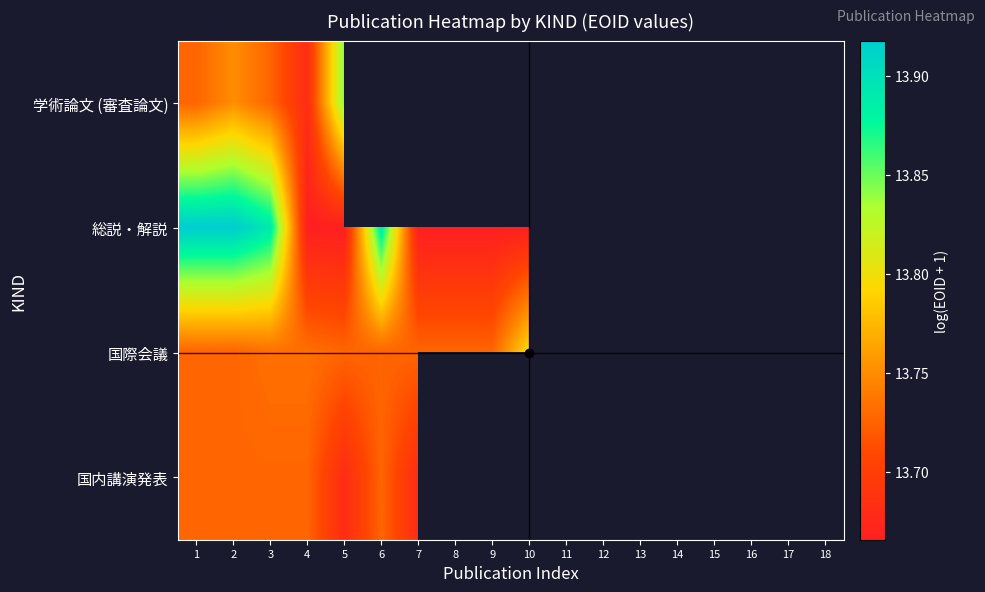

Rank the categories by 学術論文 (審査論文) value from highest to lowest.

5, 2, 1, 3, 6, 7, 8, 9, 10, 11, 12, 13, 14, 15, 16, 17, 18, 4